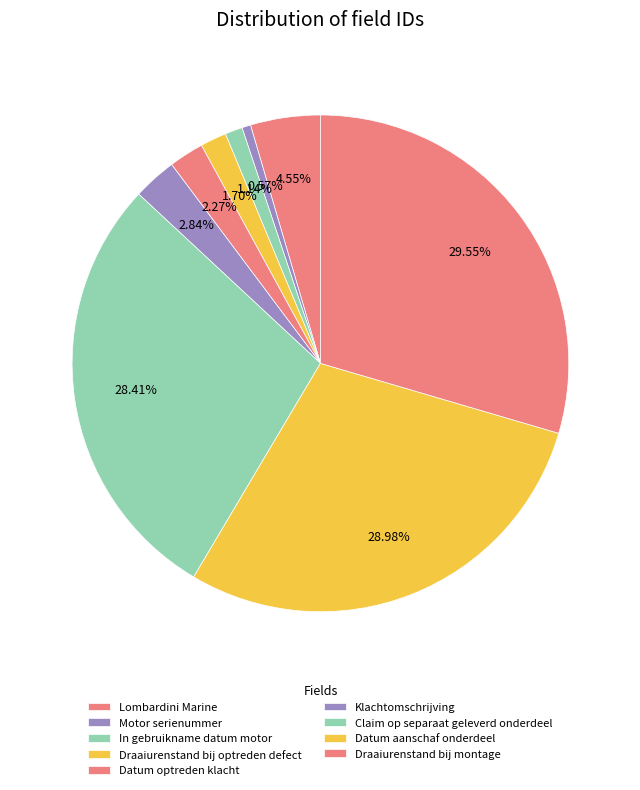

True or false: Motor serienummer accounts for 11% of the total.

False